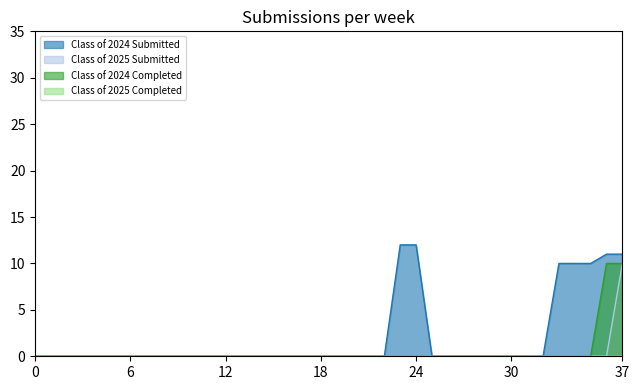

The value of Class of 2024 Completed at 6 is 5. True or false?

False